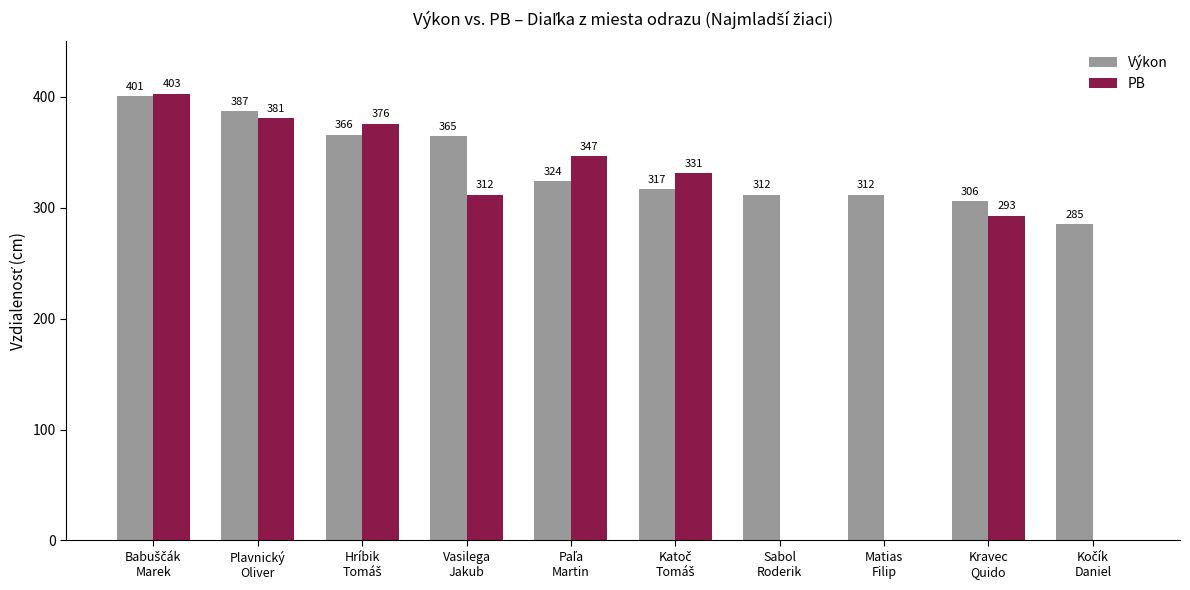

What is the highest value of the PB series?

403